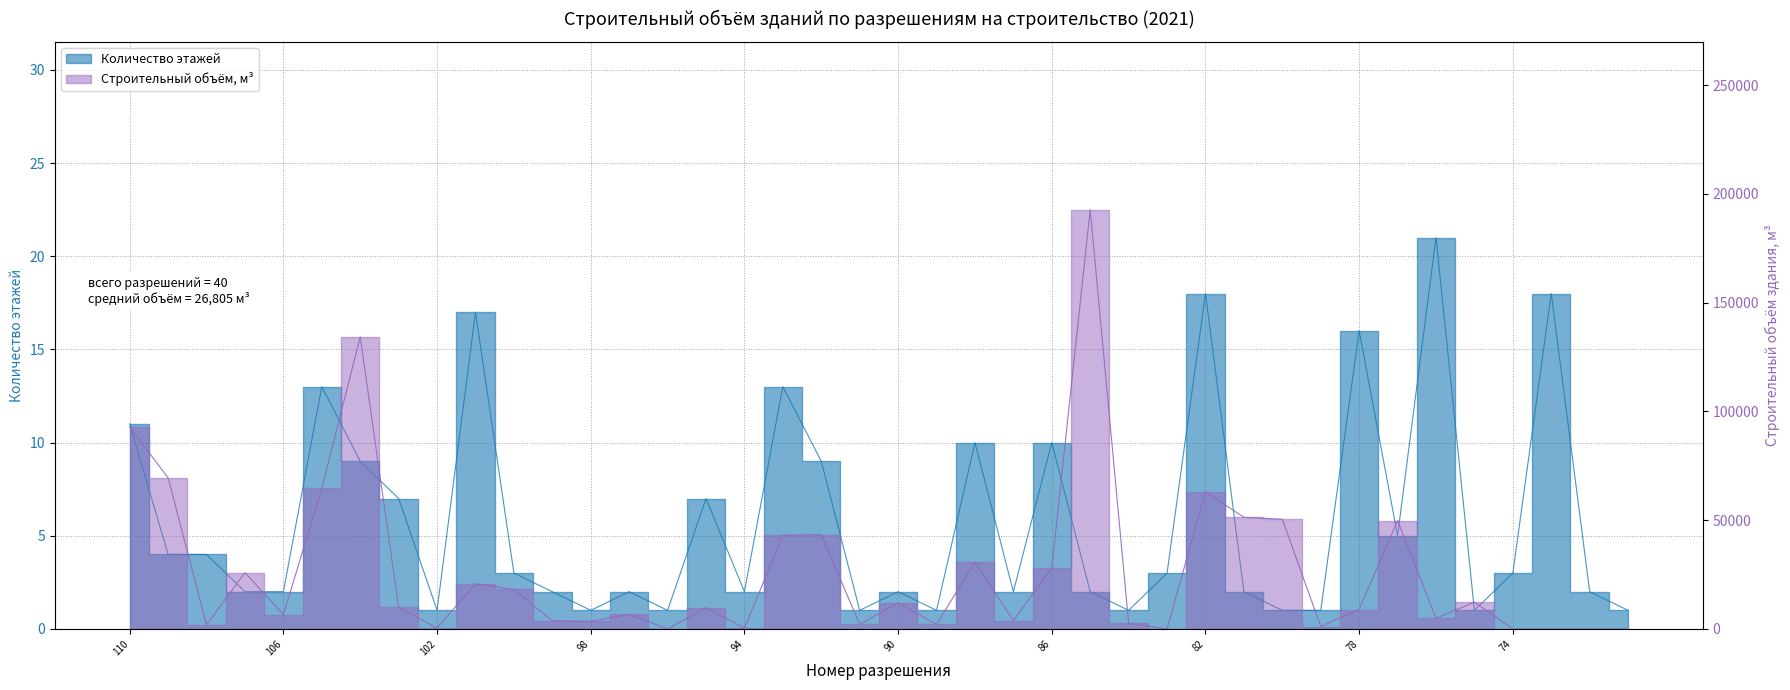

What is the change in value from 21-01-102-2021 to 21-01-72-2021?

+1